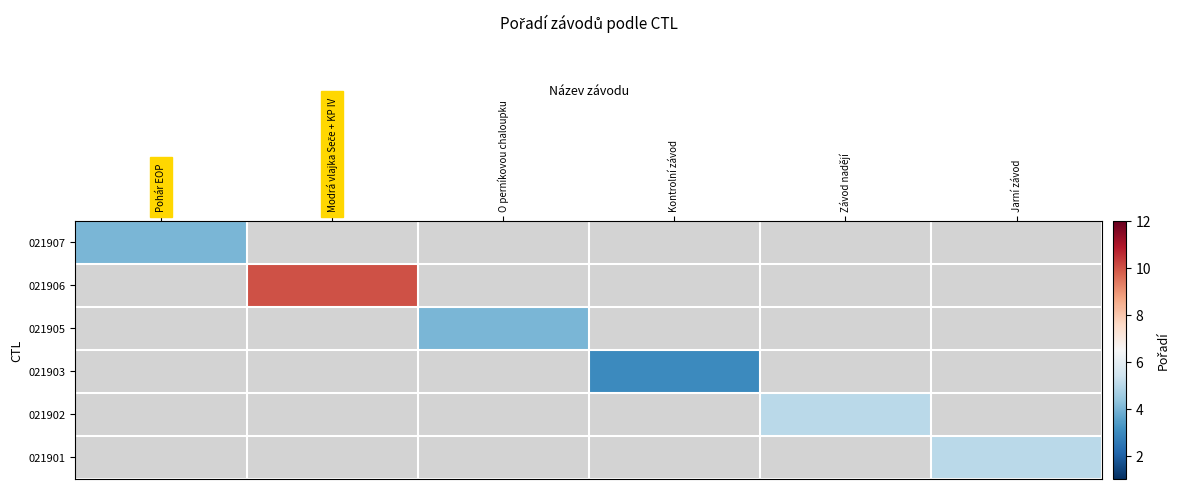

Which has a higher value, O perníkovou chaloupku or Modrá vlajka Seče + KP IV?

Modrá vlajka Seče + KP IV